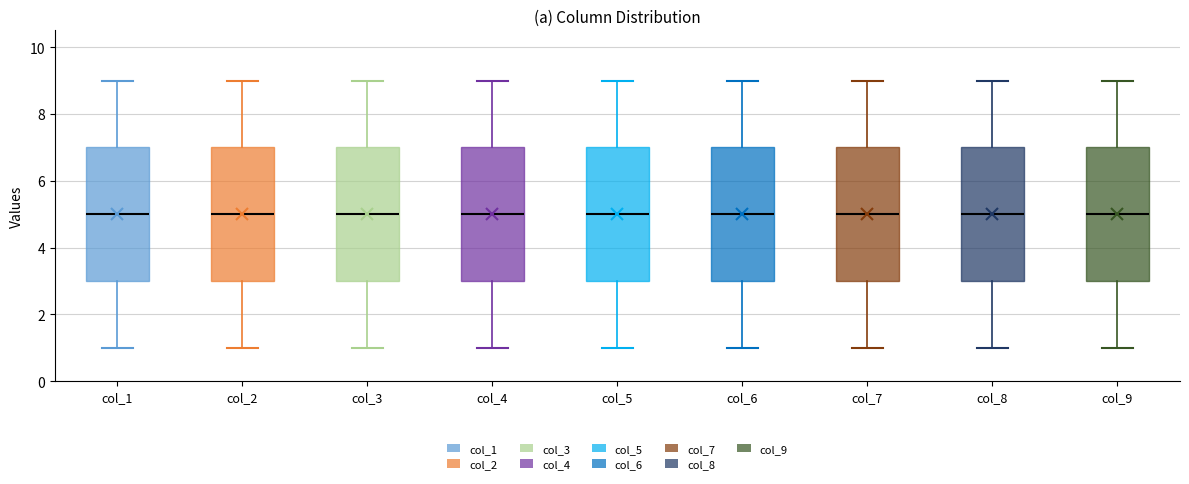

Where does the upper whisker of the box for col_2 end on the y-axis? The values are not printed on the chart, so give them approximately, as read against the axis.

9